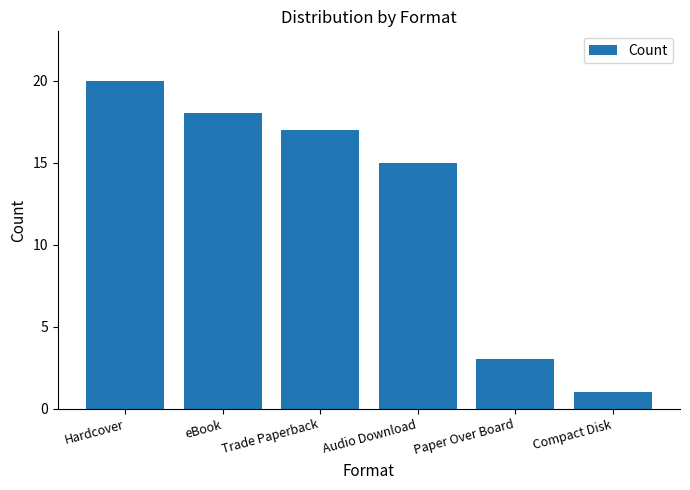

The chart shows a value of 30 at Trade Paperback. True or false?

False